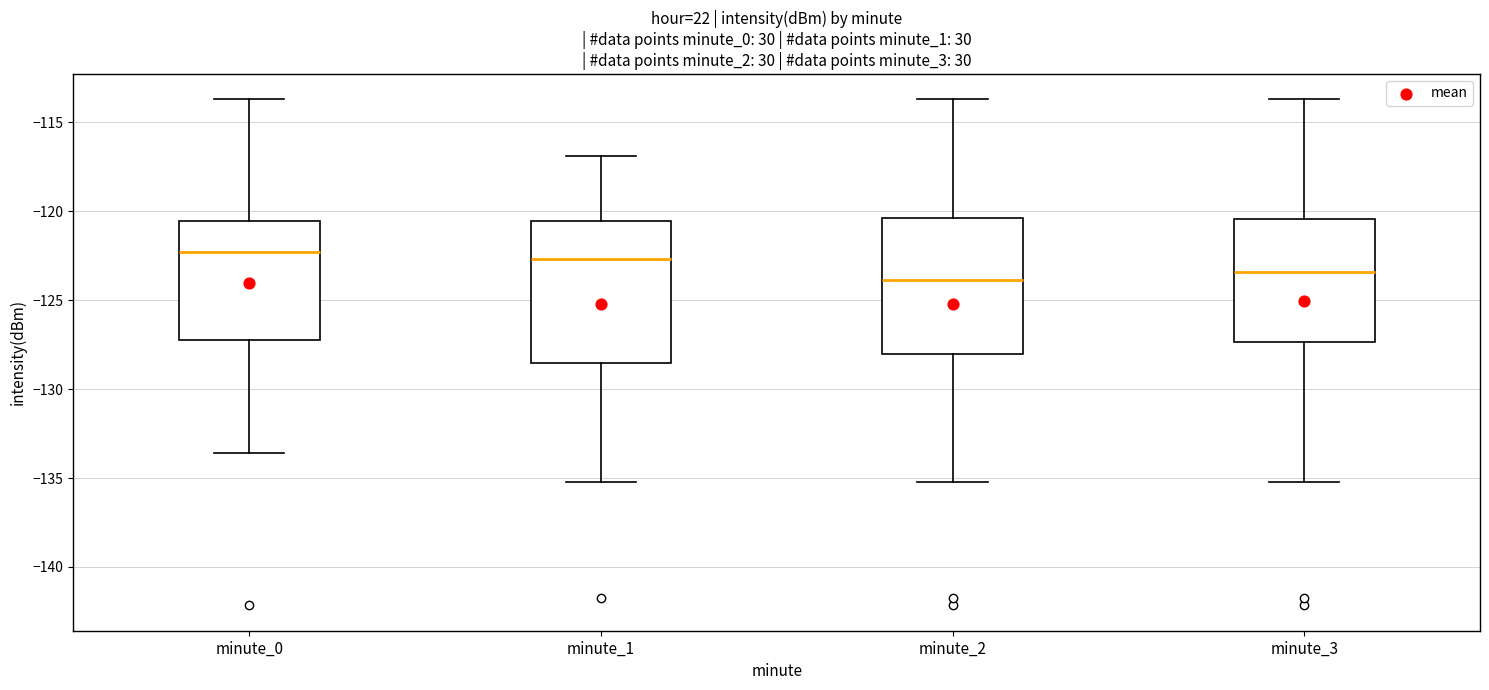

Reading left to right, transcribe this box plot: for each box, give where its median line is, the range the box spans, and where its two whiskers end, as read against the y-axis. The values are not printed on the chart, so give them approximately, as read against the axis.

minute_0: median -122.5, box -127.0 to -120.5, whiskers -133.5 to -113.5
minute_1: median -122.5, box -128.5 to -120.5, whiskers -135.0 to -117.0
minute_2: median -124.0, box -128.0 to -120.5, whiskers -135.0 to -113.5
minute_3: median -123.5, box -127.5 to -120.5, whiskers -135.0 to -113.5